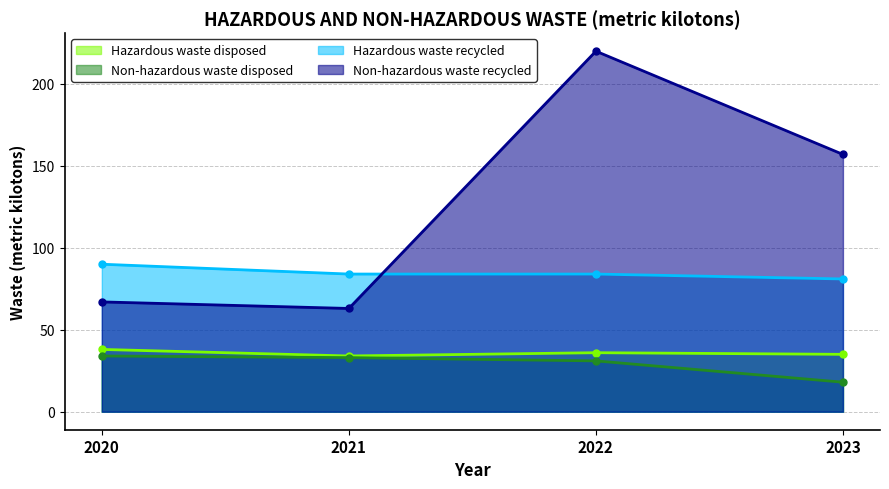

The value of Non-hazardous waste disposed at 2021 is 52. True or false?

False